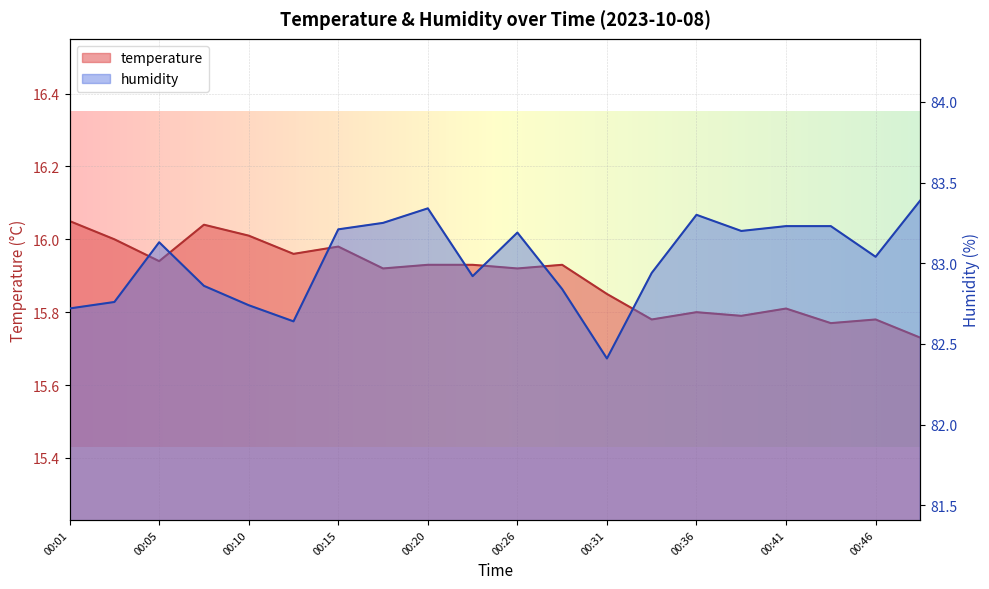

Rank the series by their maximum value, from lowest to highest.

temperature, humidity